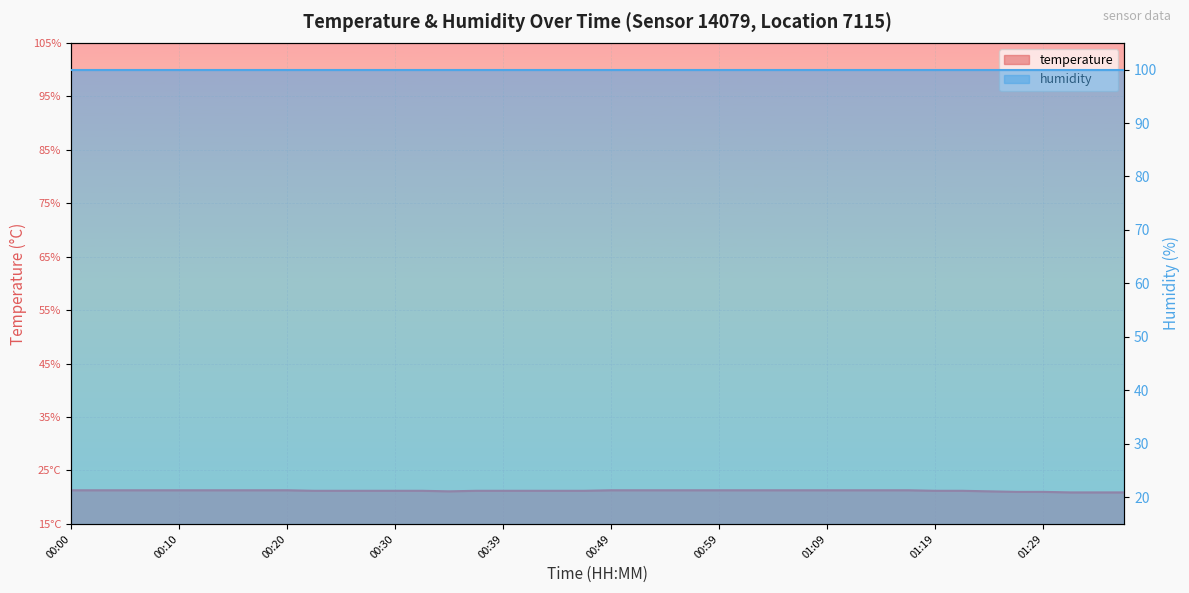

At which label does the data first exceed 21?

00:00